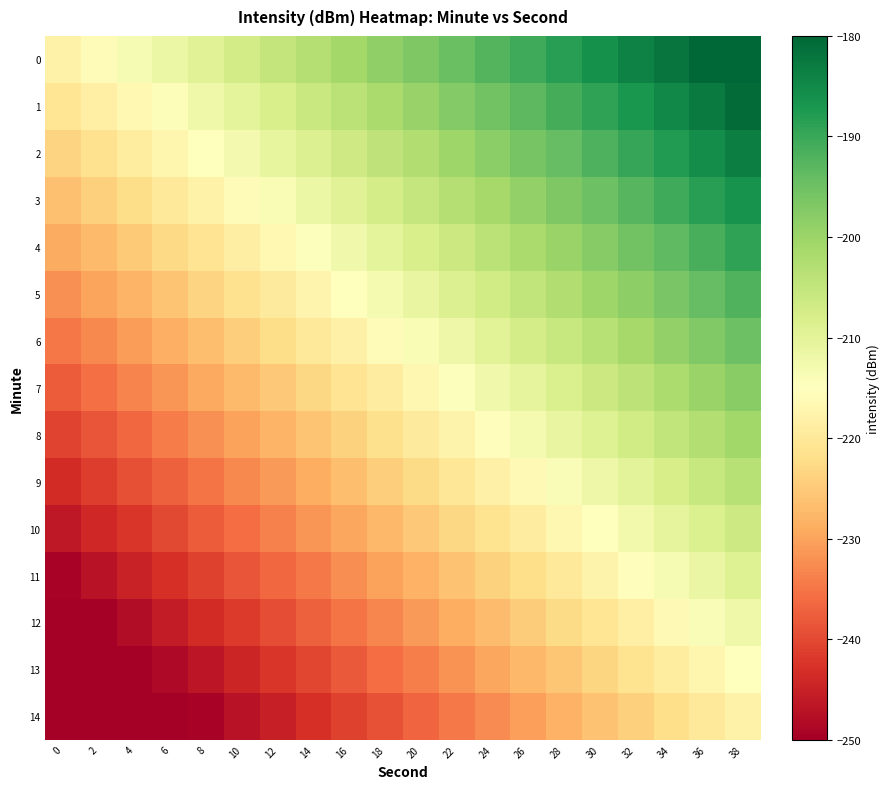

What is the greatest value displayed?

-177.8